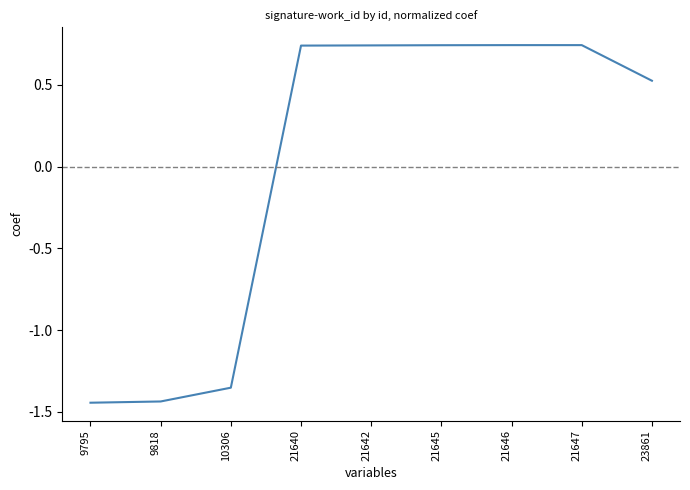

What is the change in value from 9818 to 21646?

+2.2